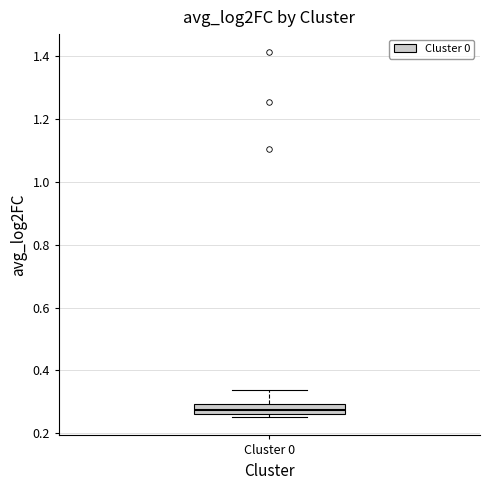

Where is the lower edge of the box for Cluster 0 on the y-axis? The values are not printed on the chart, so give them approximately, as read against the axis.

0.26